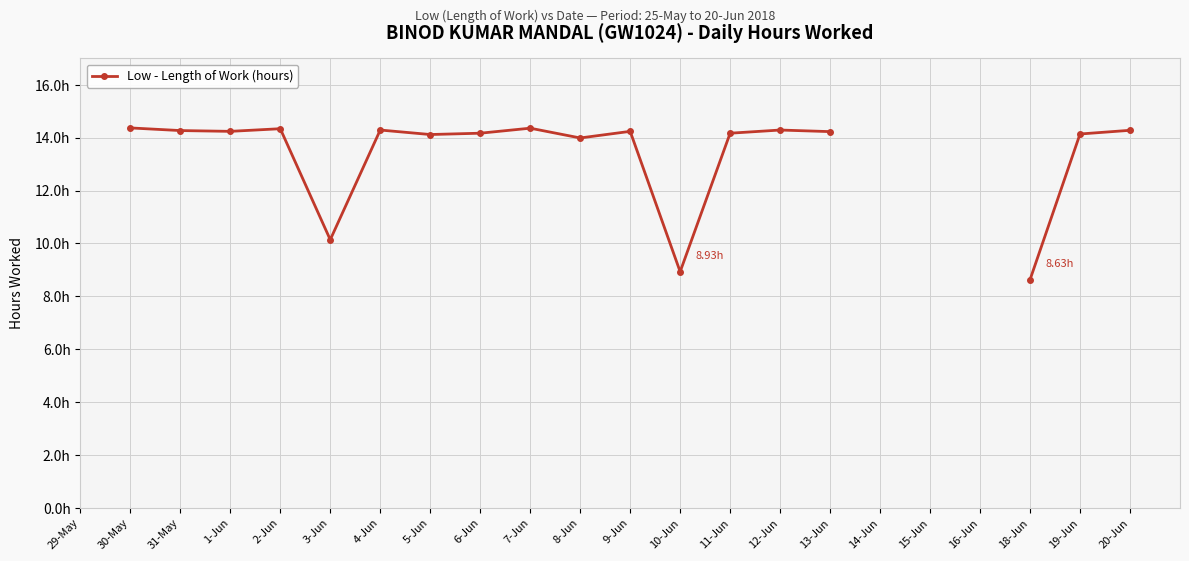

Where is the first local maximum?

2-Jun